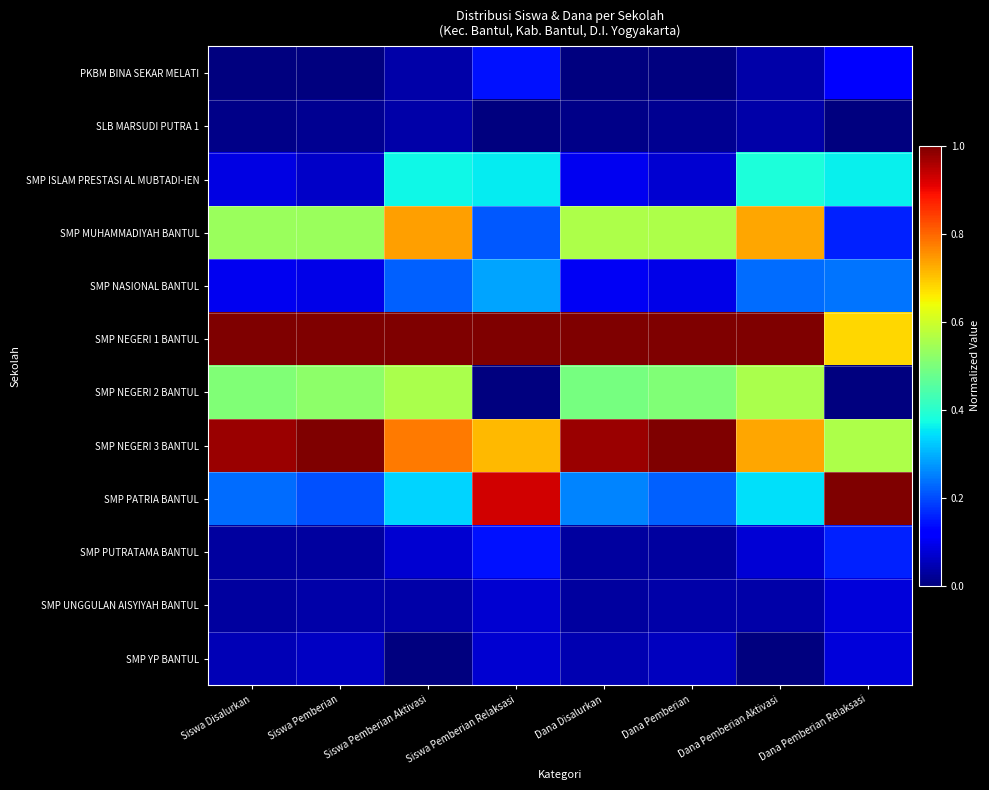

Between Siswa Pemberian and Dana Disalurkan, which is larger?

Siswa Pemberian